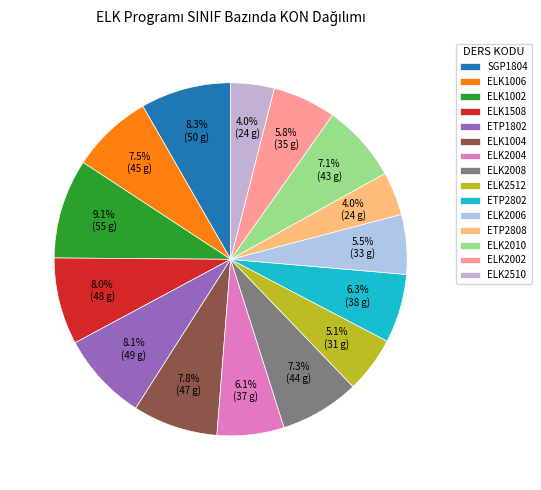

Does ETP1802 represent more than half of the total?

No